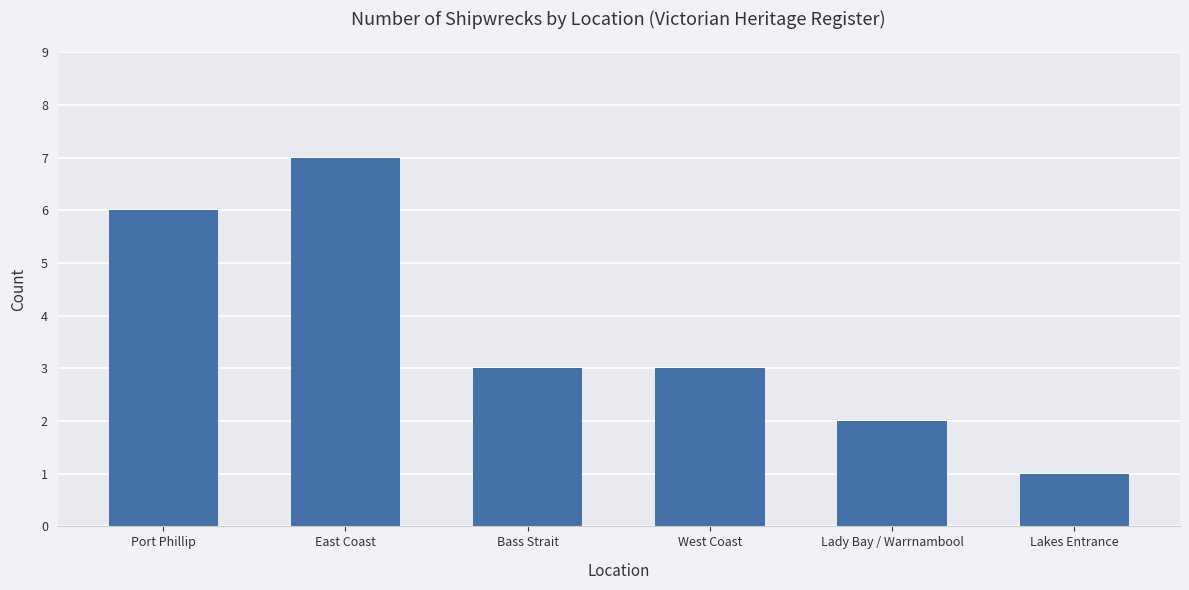

What value does the data have at West Coast?

3